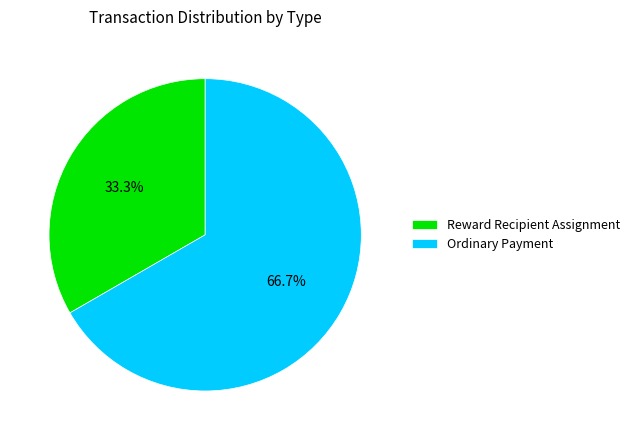

Which has a higher value, Ordinary Payment or Reward Recipient Assignment?

Ordinary Payment